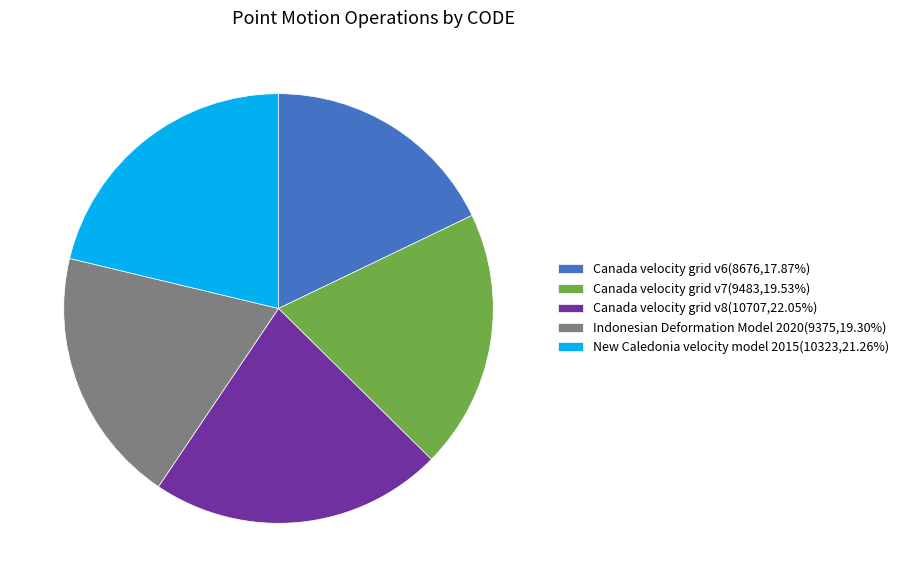

Approximately how many times larger is the value at Indonesian Deformation Model 2020 compared to Canada velocity grid v6?

1.1